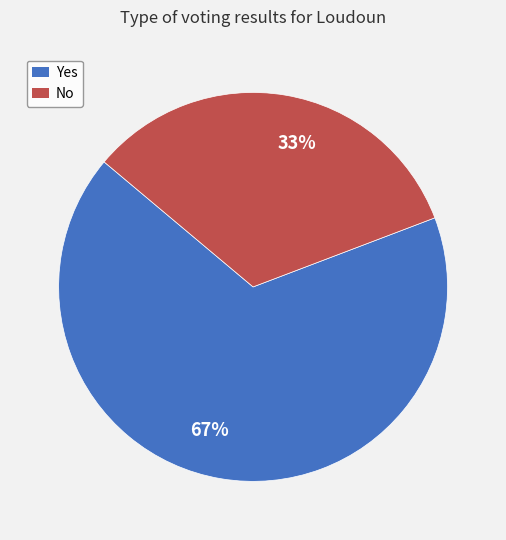

Combined, do No and Yes account for over 50%?

Yes